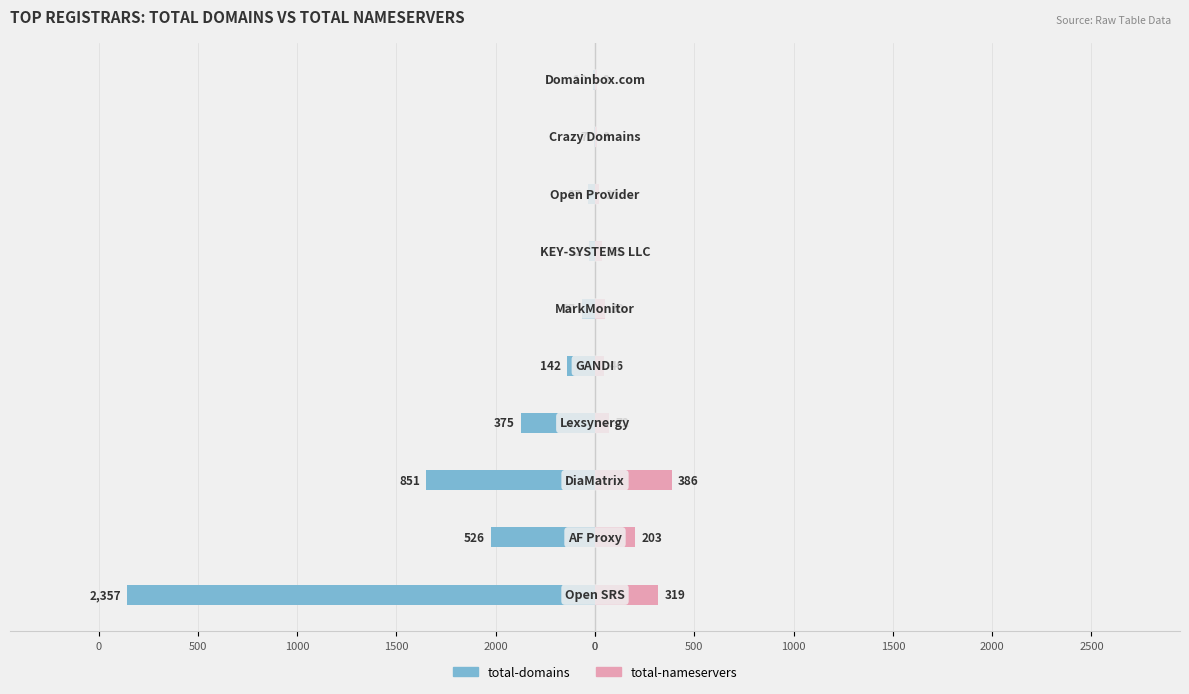

What is the lowest value of the total-domains series?

-2357